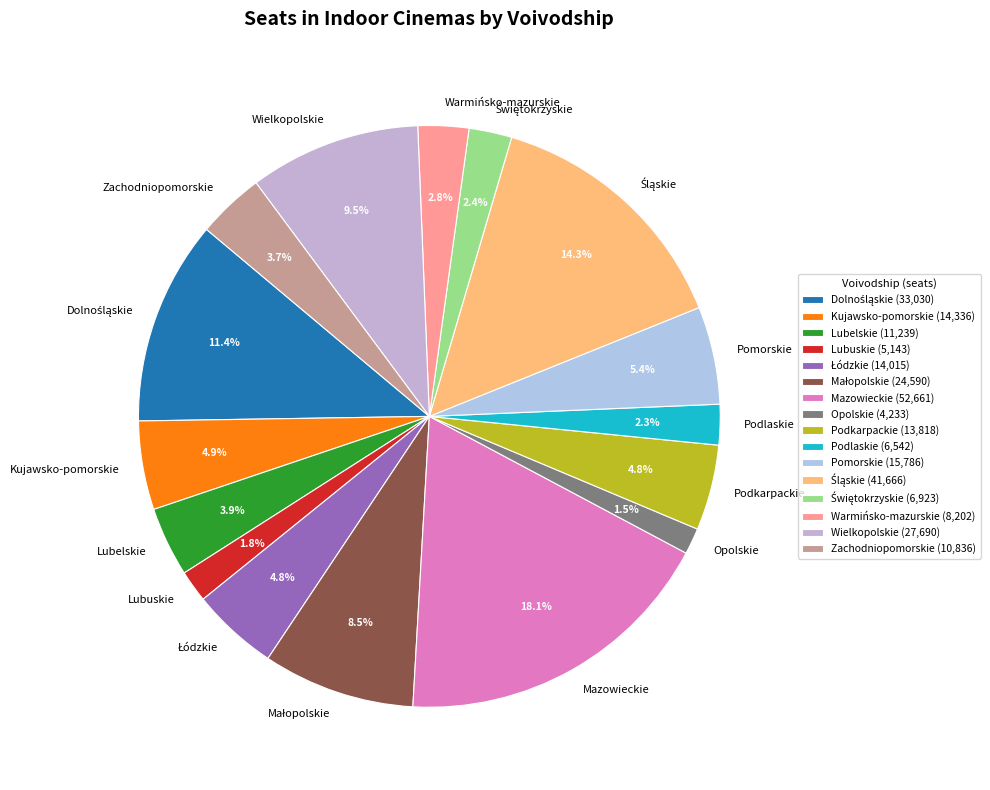

Approximately how many times larger is the value at Zachodniopomorskie compared to Lubuskie?

2.1